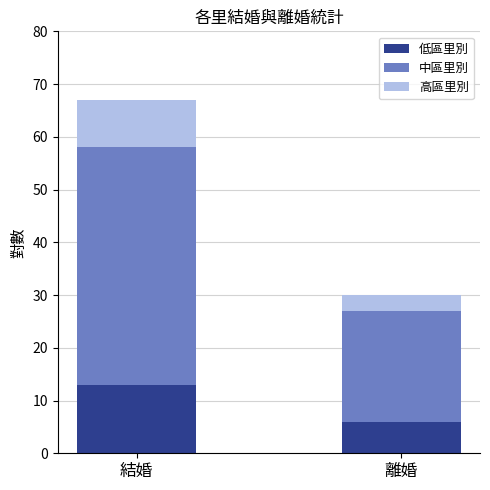

Reading left to right, transcribe the values for 低區里別.

13	6